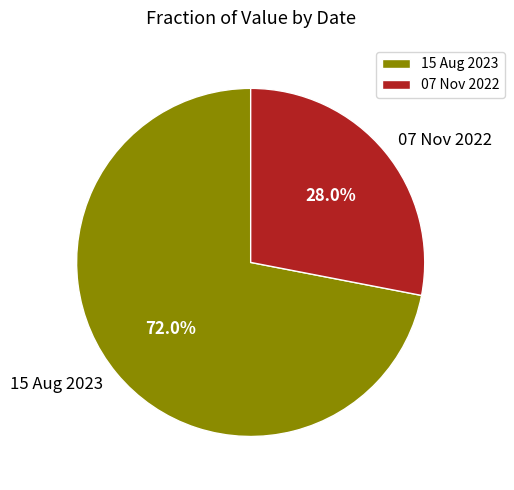

Which slice is the smallest?

07 Nov 2022